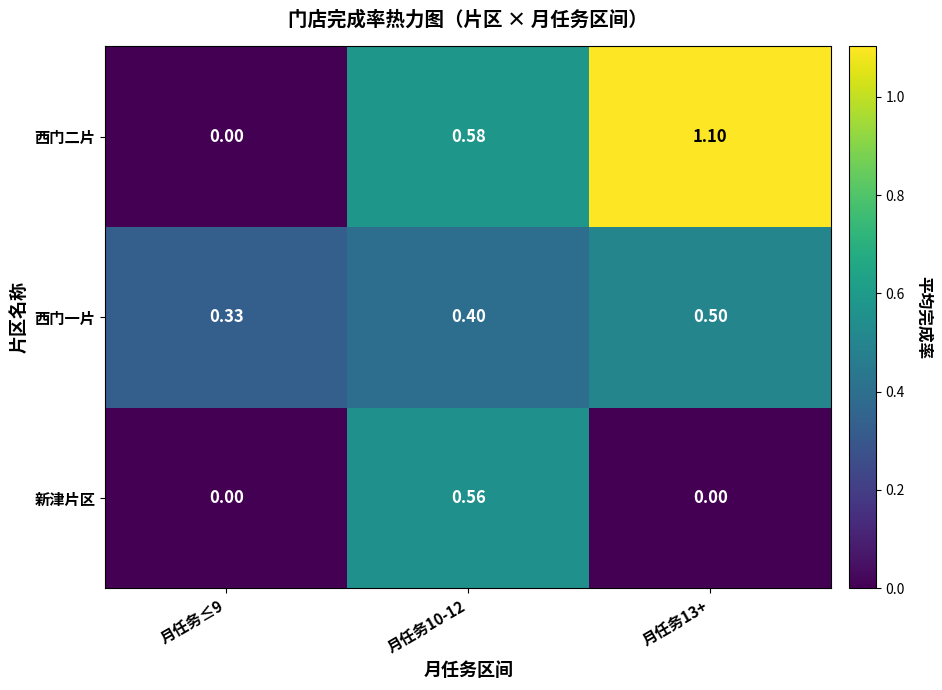

Which series has the largest total across all categories?

西门二片